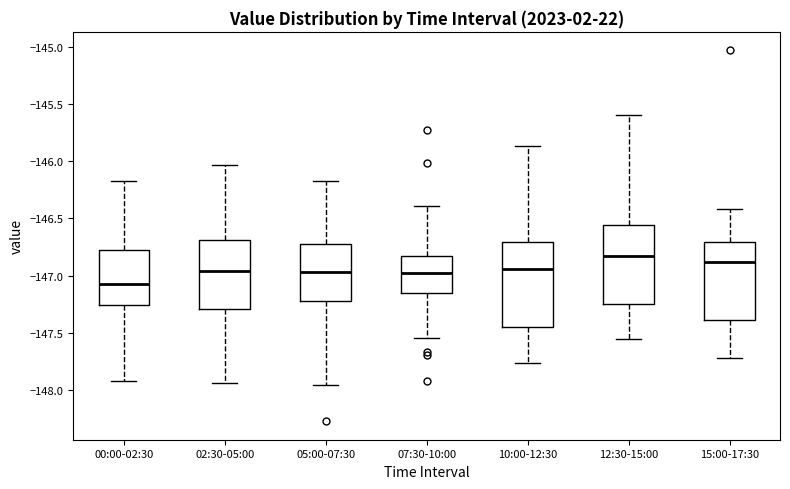

Where is the upper edge of the box for 00:00-02:30 on the y-axis? The values are not printed on the chart, so give them approximately, as read against the axis.

-146.80